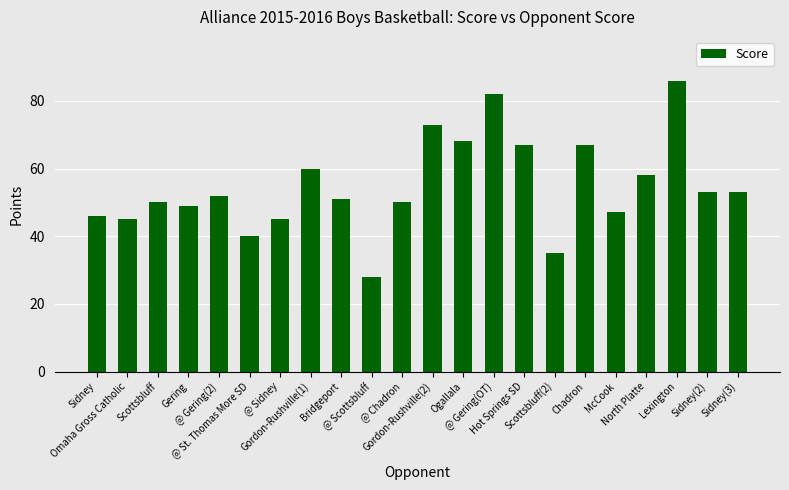

What is the difference between the values at Scottsbluff(2) and Gordon-Rushville(1)?

25